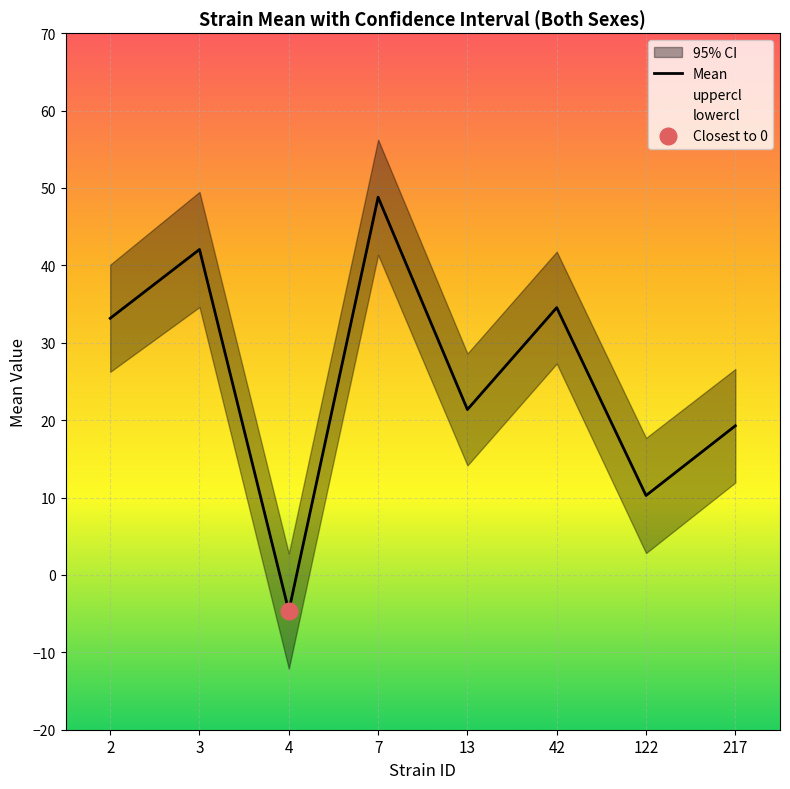

Which label corresponds to the smallest value in the chart?

4